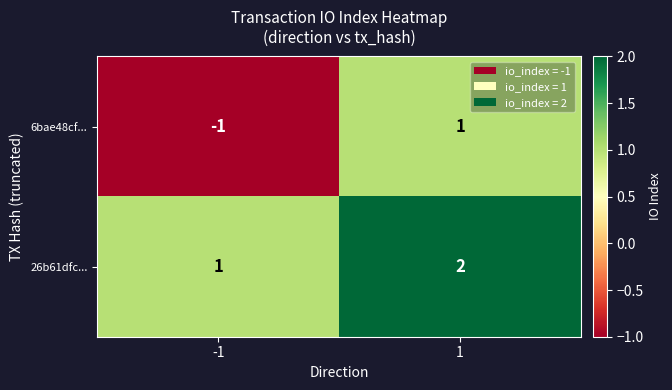

True or false: 26b61dfc... has a value of 1 at -1.

True